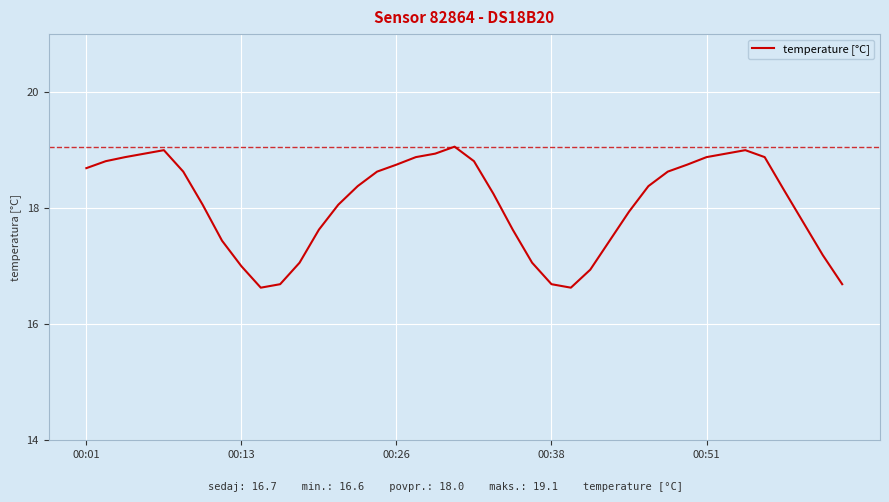

What is the sum of all values?

723.0